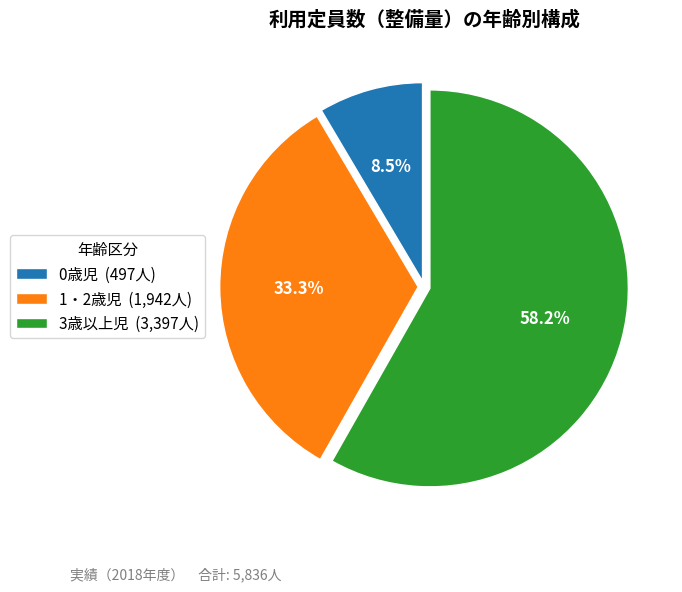

What is the total percentage of 1・2歳児 and 3歳以上児?

91.5%